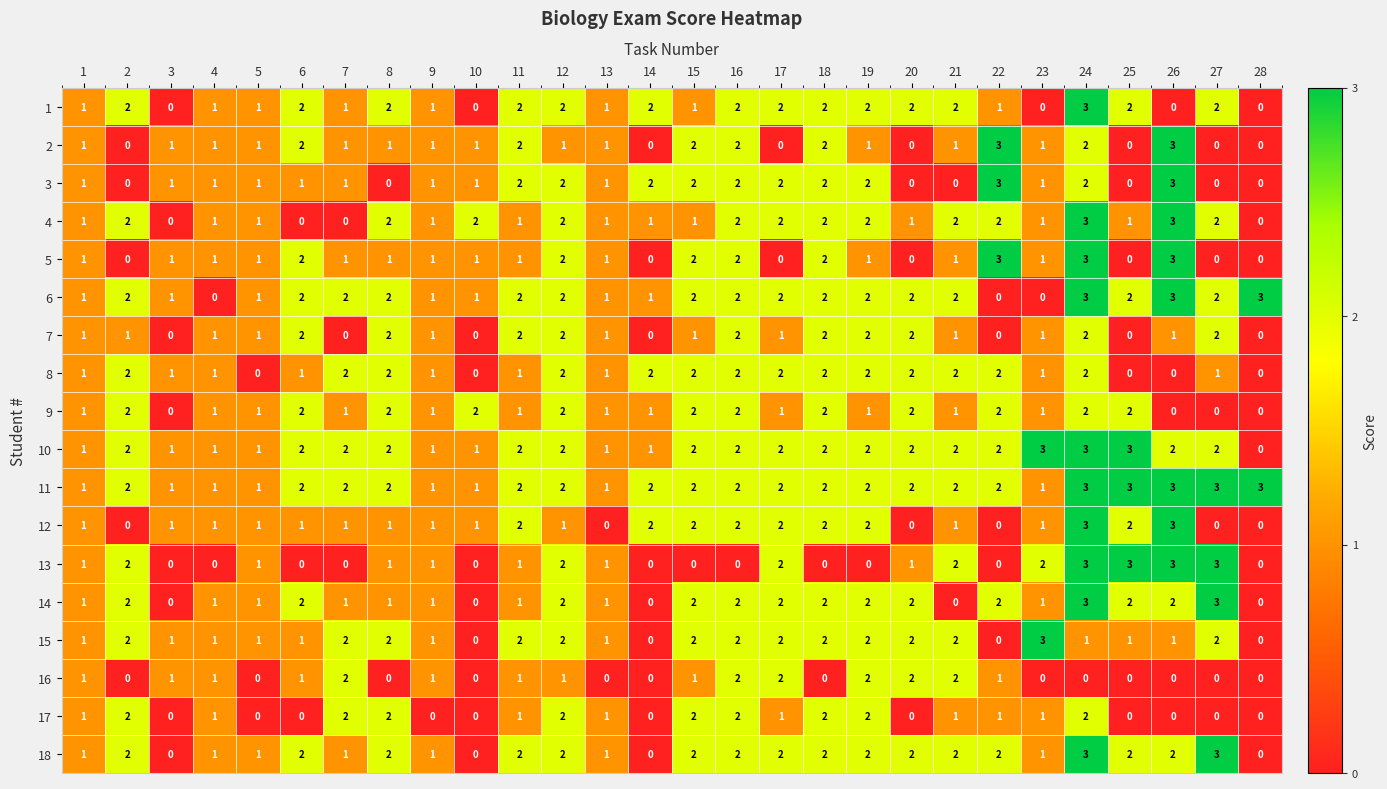

True or false: 3 has a value of 2 at 16.

True